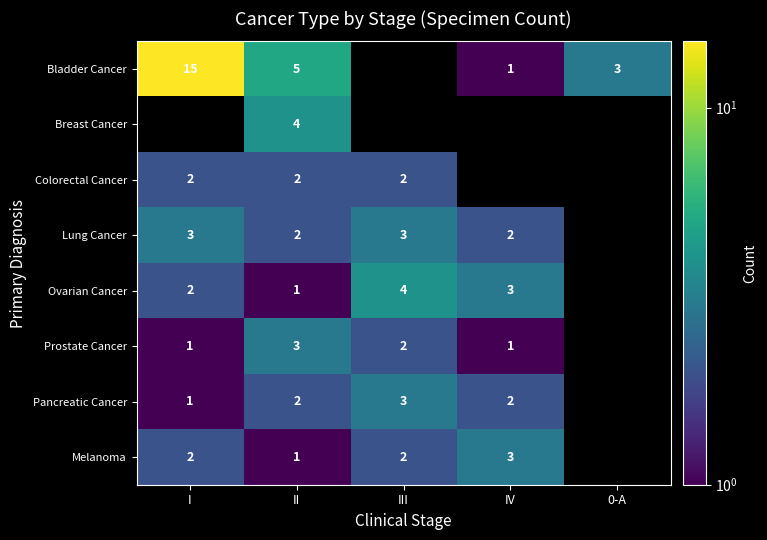

What is the maximum value shown in the chart?

15.0